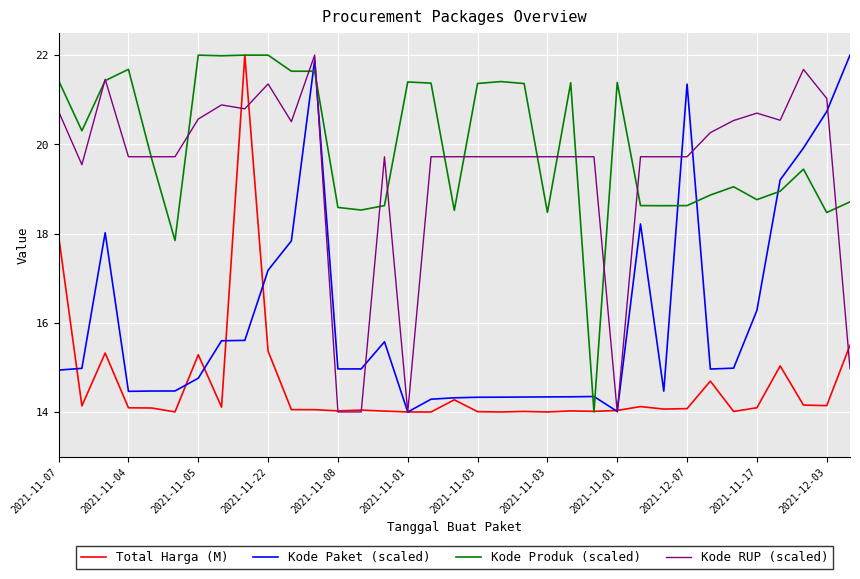

True or false: Kode Paket (scaled) and Kode Produk (scaled) cross at least once.

True